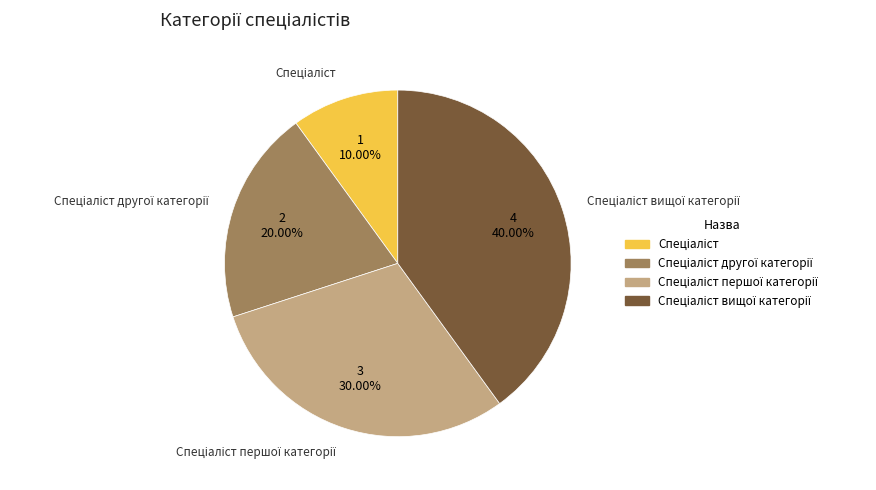

Does any single category account for the majority?

No